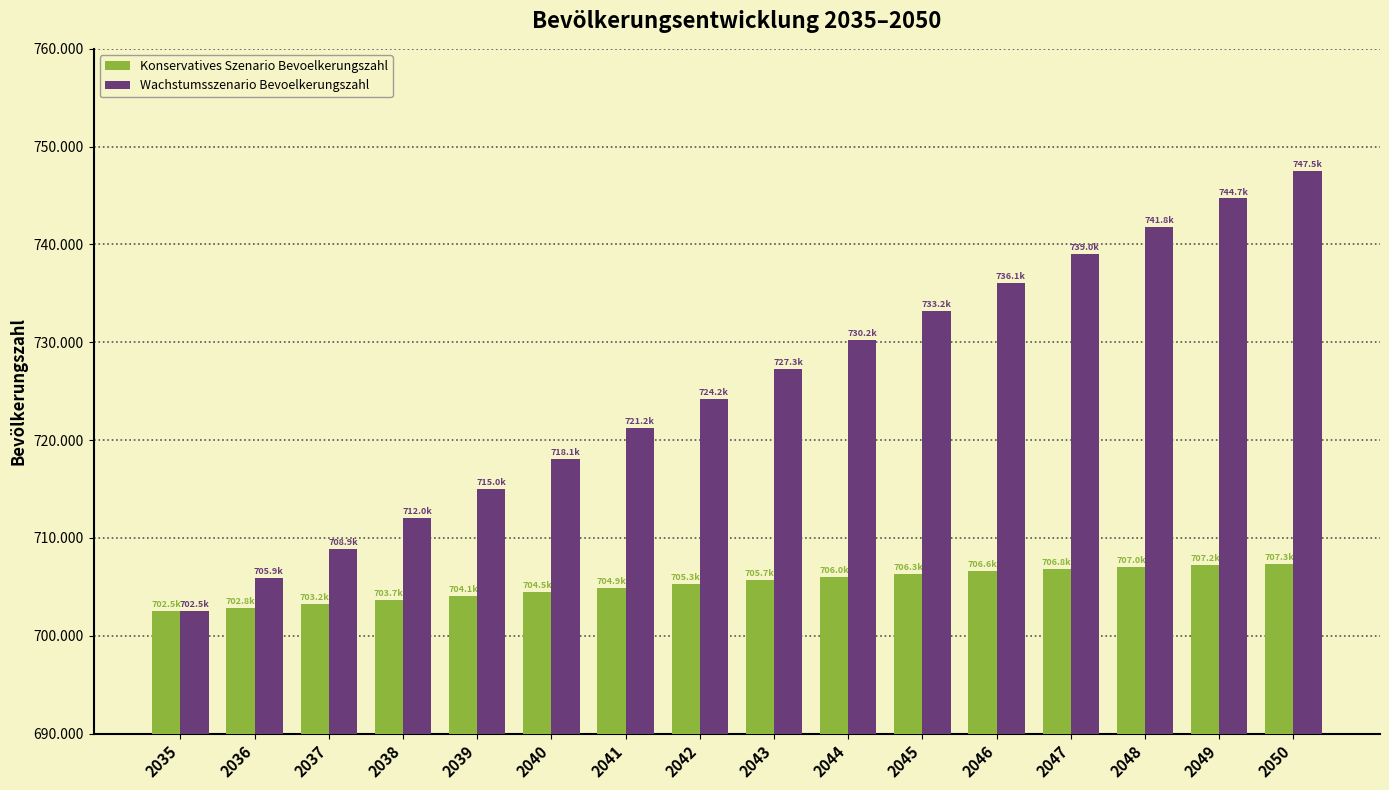

Does the chart contain stacked bars?

No